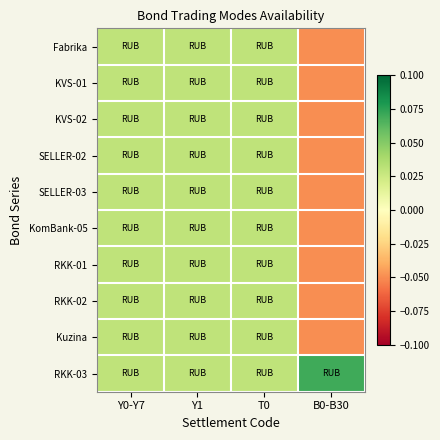

What is the spread (max minus min) of values at B0-B30?

0.1